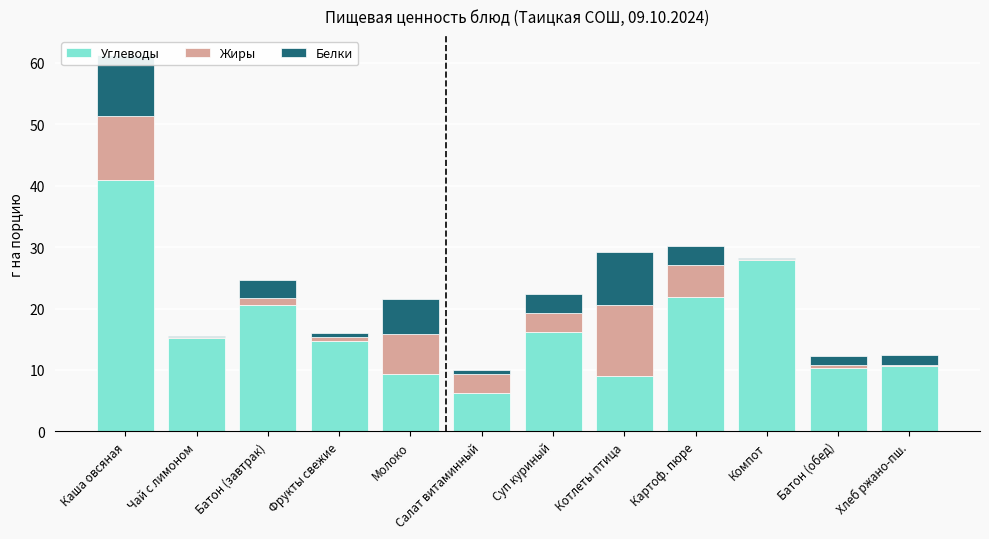

What is the value of the Жиры bar at the 5th from the left?

6.4